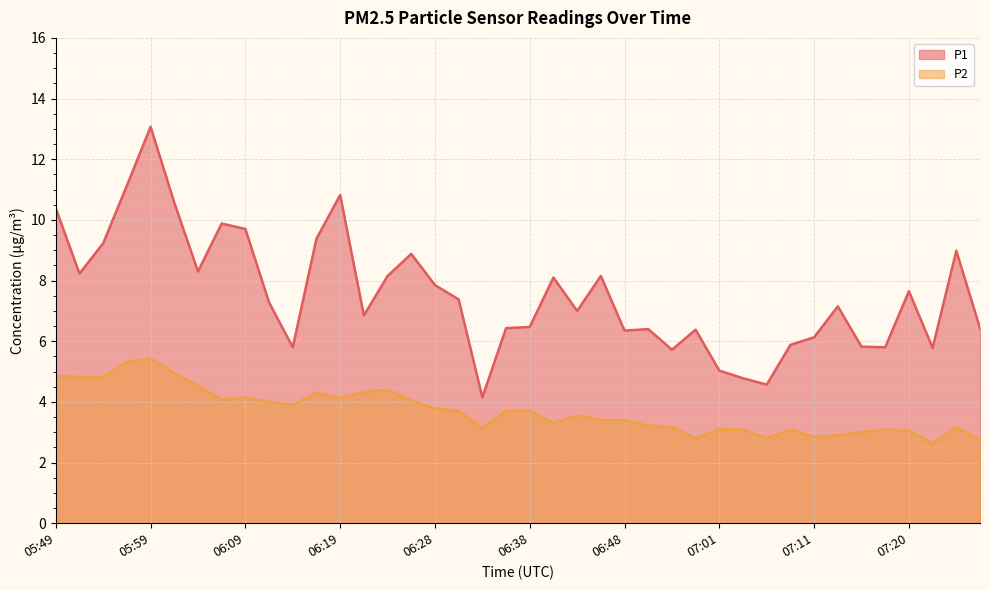

Between 05:59 and 06:31, which series saw the biggest shift?

P1